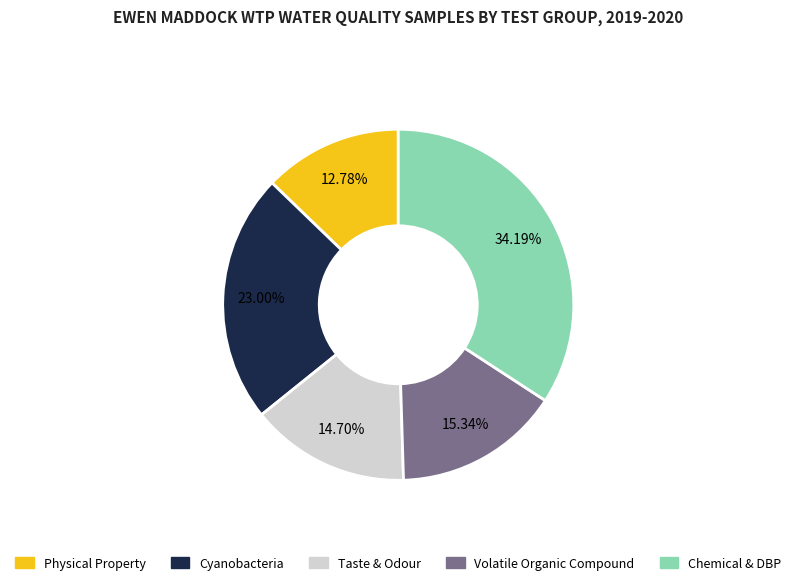

How many slices are in this pie chart?

5